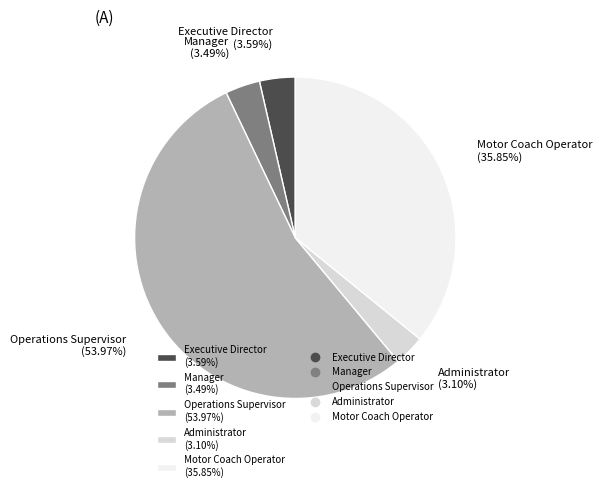

Combined, do Executive Director and Manager account for over 50%?

No